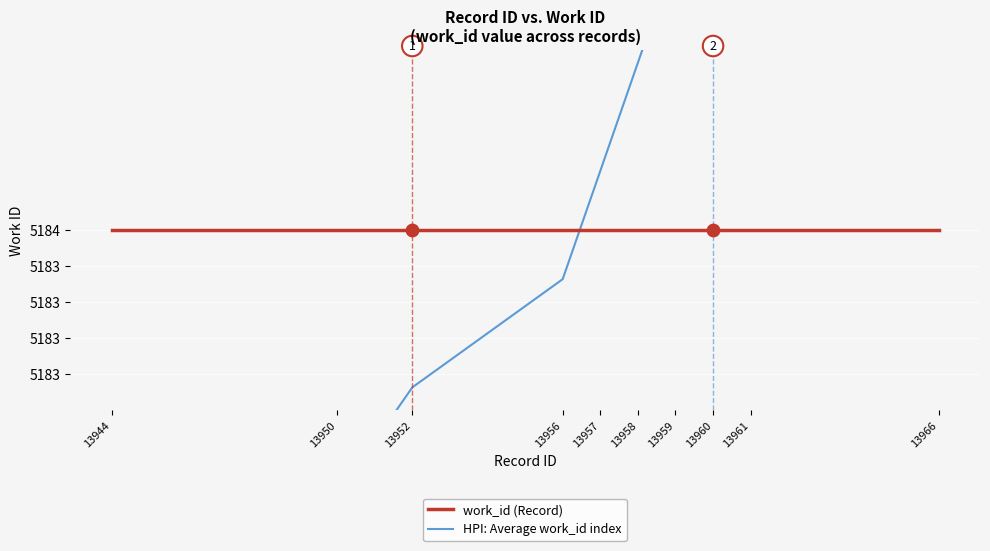

At which category is the sum across all series the highest?

13966